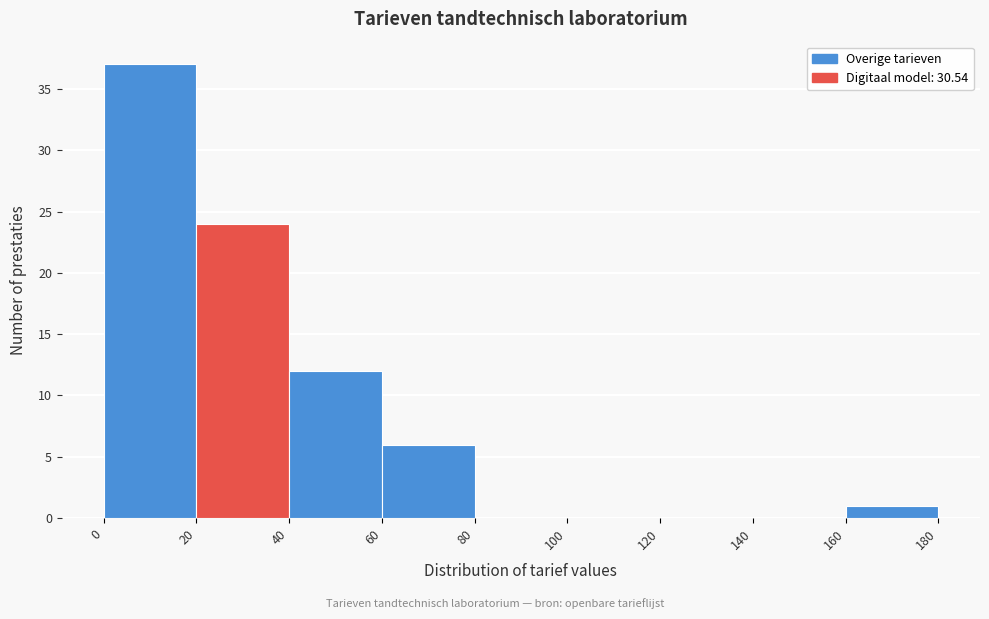

Reading left to right, list every bar in this chart as the range it spans on the x-axis followed by its height. The values are not printed on the chart, so give them approximately, as read against the axis.

0 to 20: 37
20 to 40: 24
40 to 60: 12
60 to 80: 6
80 to 100: 0
100 to 120: 0
120 to 140: 0
140 to 160: 0
160 to 180: 1